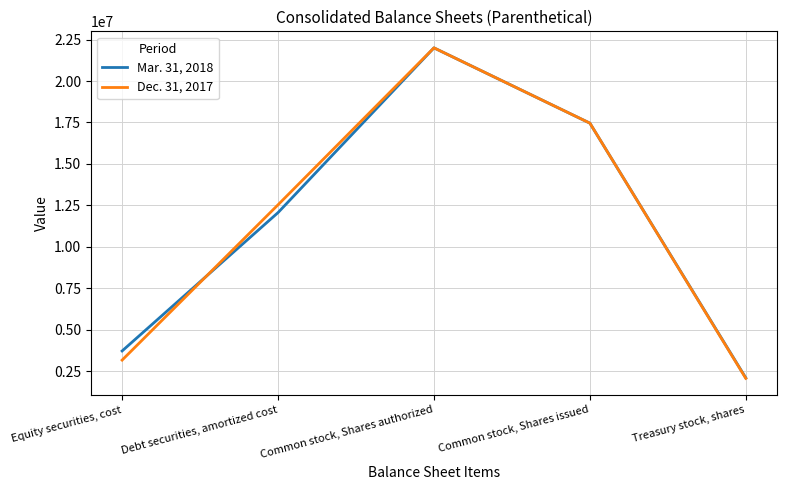

Between Equity securities, cost and Treasury stock, shares, which series saw the biggest shift?

Mar. 31, 2018